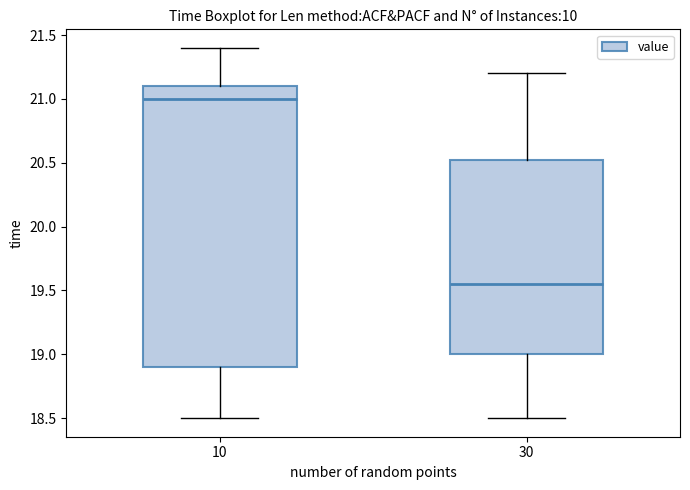

Which box's median line is the lowest?

30